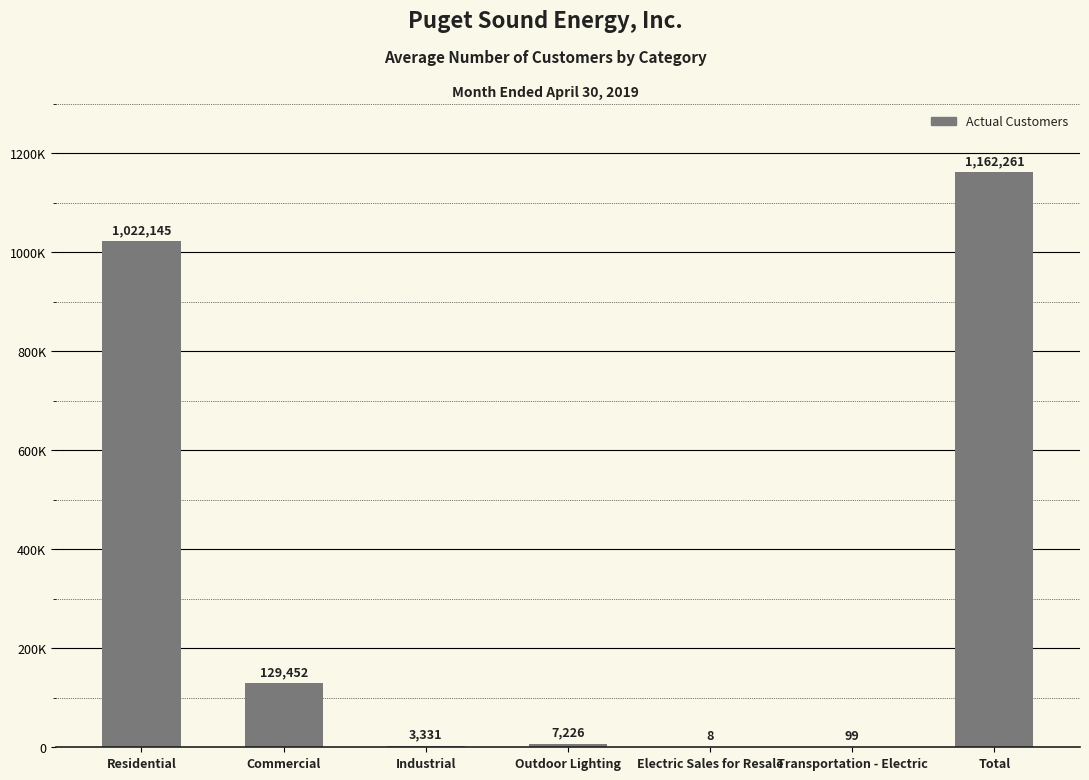

Rank the categories by value from highest to lowest.

Total, Residential, Commercial, Outdoor Lighting, Industrial, Transportation - Electric, Electric Sales for Resale